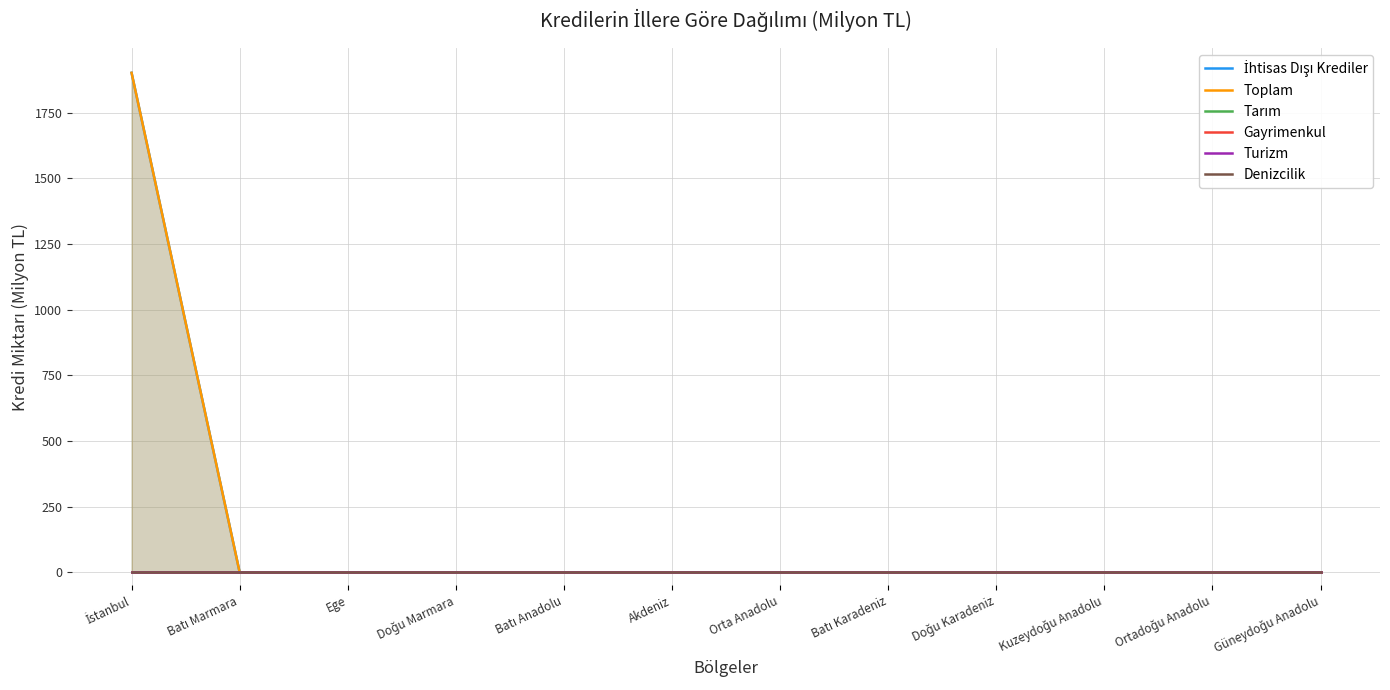

True or false: Toplam has more than 2 points higher than both neighbors.

False